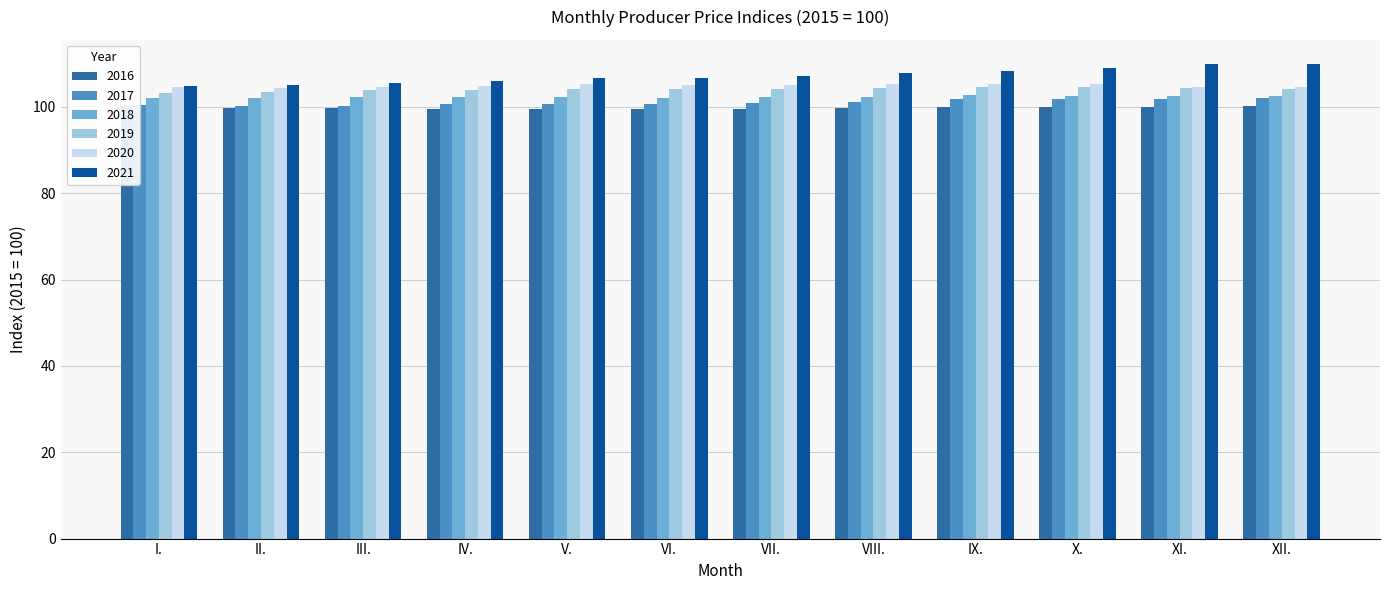

What position from the left is IV.?

4